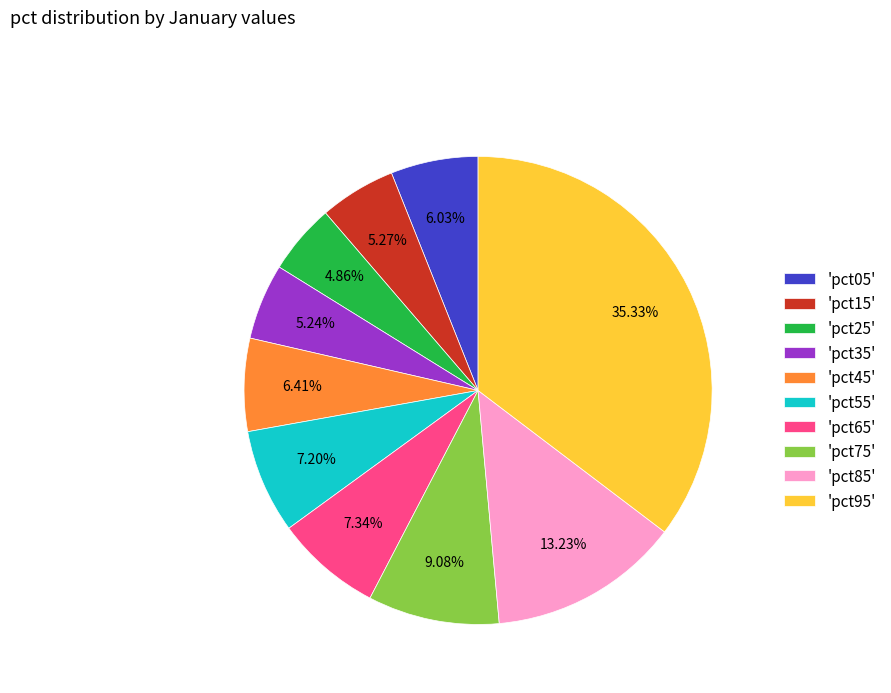

Which slice is the largest?

'pct95'